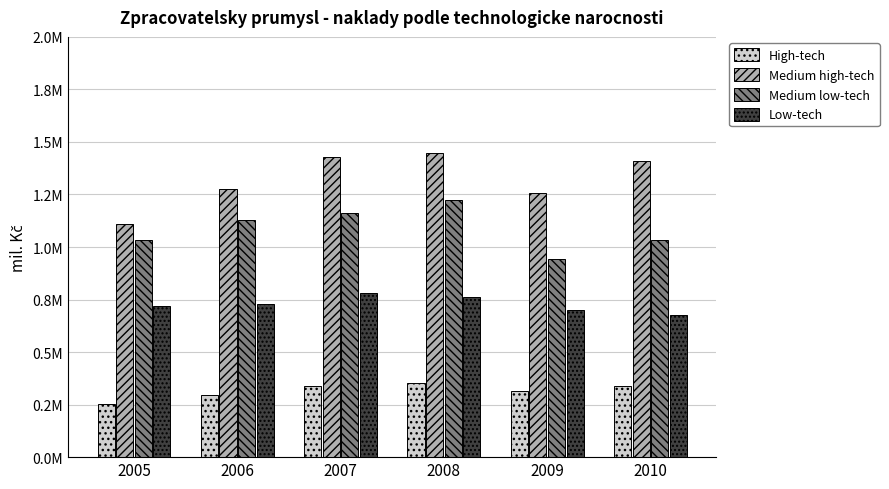

Rank the series by their maximum value, from lowest to highest.

High-tech, Low-tech, Medium low-tech, Medium high-tech